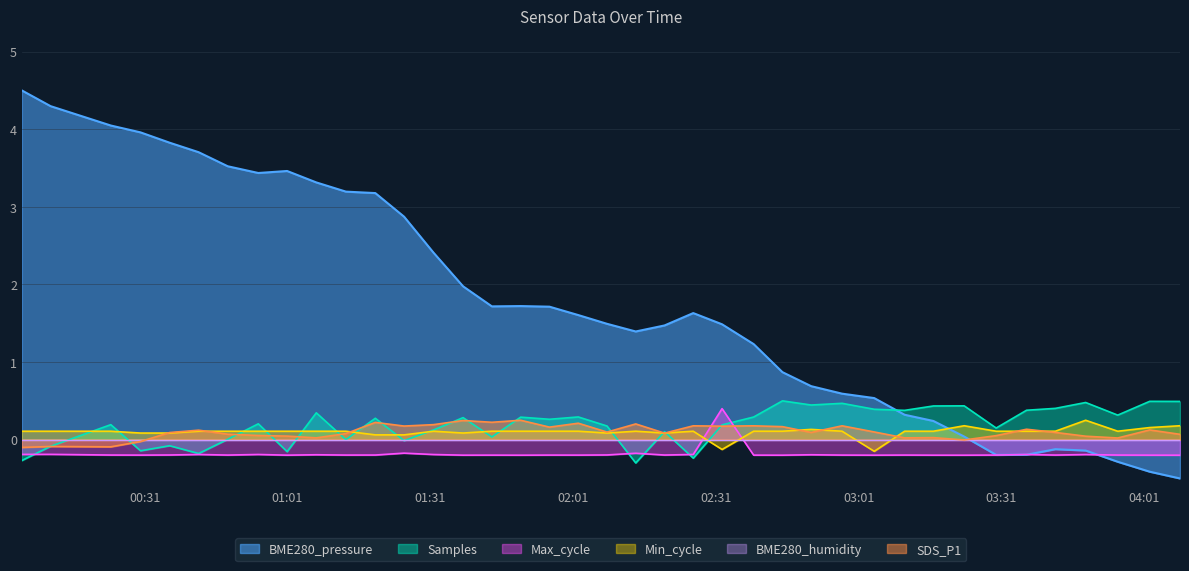

Is the value of SDS_P1 at 28 greater than the value of Min_cycle at 23?

Yes